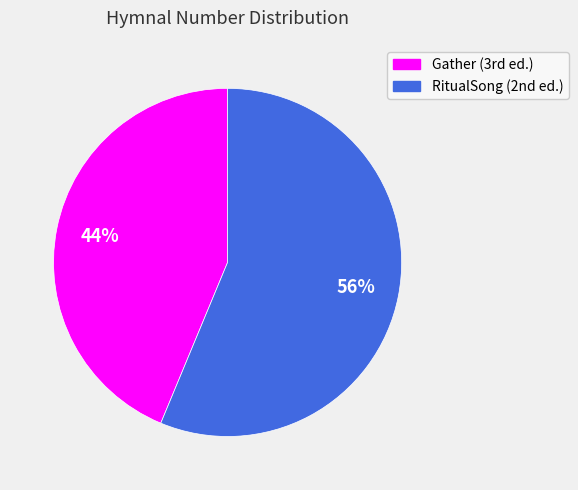

How many segments does this pie chart have?

2